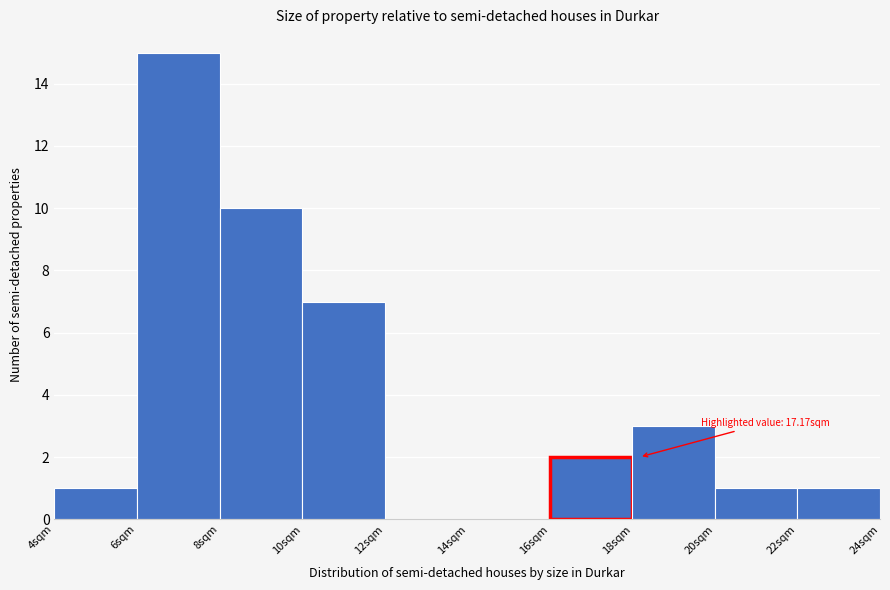

Which range on the x-axis has the tallest bar?

6 to 8